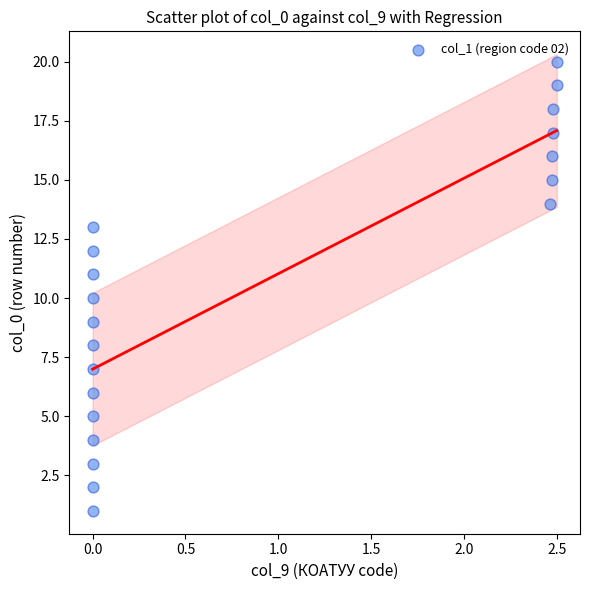

How many points are shown in the scatter plot?

20